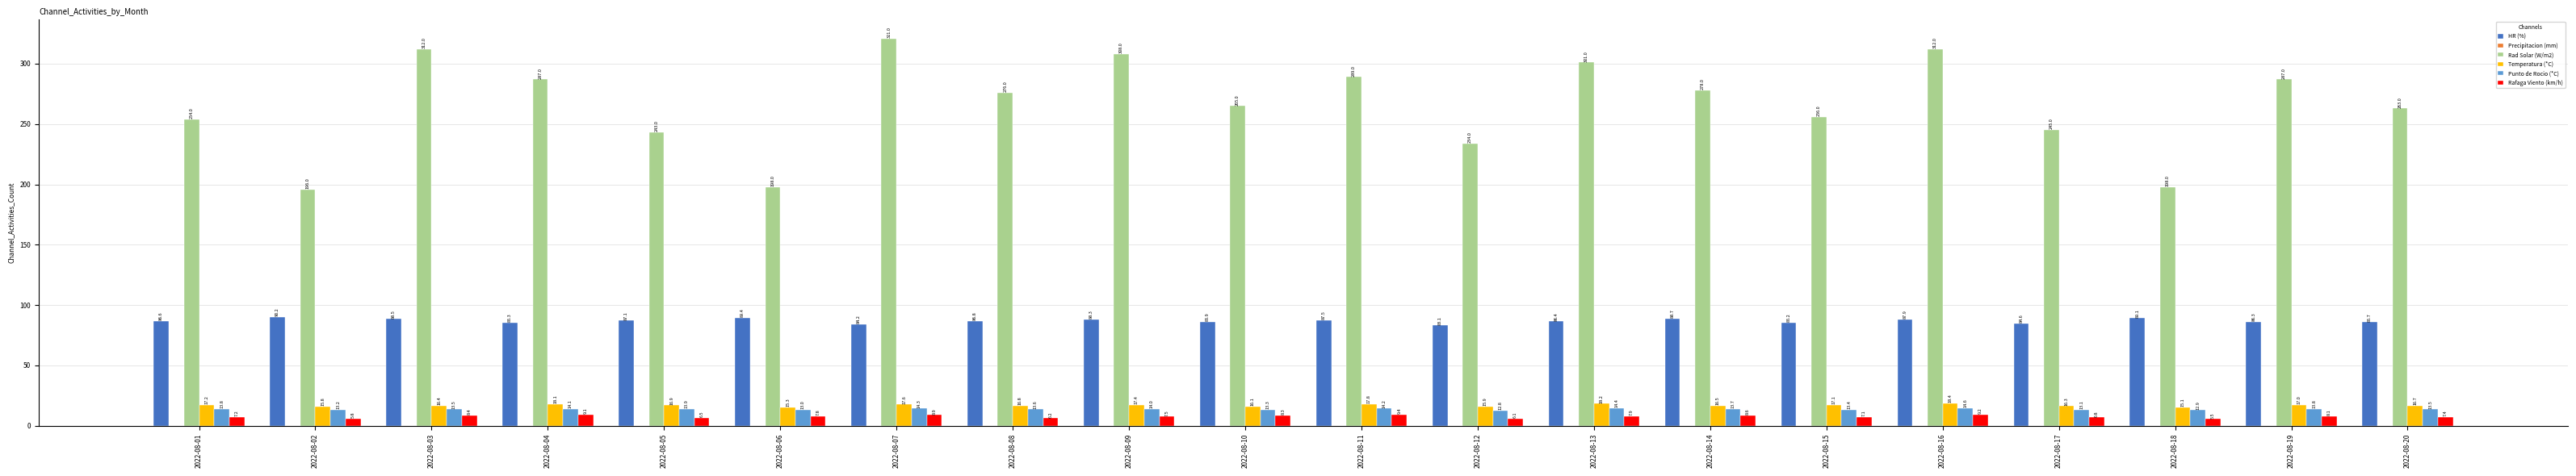

Reading left to right, what are all the values shown in this chart?

HR (%): 2022-08-01=86.6	2022-08-02=90.2	2022-08-03=88.5	2022-08-04=85.3	2022-08-05=87.1	2022-08-06=89.4	2022-08-07=84.2	2022-08-08=86.8	2022-08-09=88.3	2022-08-10=85.9	2022-08-11=87.5	2022-08-12=83.1	2022-08-13=86.4	2022-08-14=88.7	2022-08-15=85.2	2022-08-16=87.9	2022-08-17=84.6	2022-08-18=89.1	2022-08-19=86.3	2022-08-20=85.7
Rad Solar (W/m2): 2022-08-01=254.0	2022-08-02=196.0	2022-08-03=312.0	2022-08-04=287.0	2022-08-05=243.0	2022-08-06=198.0	2022-08-07=321.0	2022-08-08=276.0	2022-08-09=308.0	2022-08-10=265.0	2022-08-11=289.0	2022-08-12=234.0	2022-08-13=301.0	2022-08-14=278.0	2022-08-15=256.0	2022-08-16=312.0	2022-08-17=245.0	2022-08-18=198.0	2022-08-19=287.0	2022-08-20=263.0
Temperatura (*C): 2022-08-01=17.2	2022-08-02=15.8	2022-08-03=16.4	2022-08-04=18.1	2022-08-05=16.9	2022-08-06=15.3	2022-08-07=17.6	2022-08-08=16.8	2022-08-09=17.4	2022-08-10=16.1	2022-08-11=17.8	2022-08-12=15.9	2022-08-13=18.2	2022-08-14=16.5	2022-08-15=17.1	2022-08-16=18.4	2022-08-17=16.3	2022-08-18=15.1	2022-08-19=17.0	2022-08-20=16.7
Punto de Rocio (*C): 2022-08-01=13.8	2022-08-02=13.2	2022-08-03=13.5	2022-08-04=14.1	2022-08-05=13.9	2022-08-06=13.0	2022-08-07=14.3	2022-08-08=13.6	2022-08-09=14.0	2022-08-10=13.3	2022-08-11=14.2	2022-08-12=12.8	2022-08-13=14.4	2022-08-14=13.7	2022-08-15=13.4	2022-08-16=14.6	2022-08-17=13.1	2022-08-18=12.9	2022-08-19=13.8	2022-08-20=13.5
Rafaga Viento (km/h): 2022-08-01=7.2	2022-08-02=5.8	2022-08-03=8.4	2022-08-04=9.1	2022-08-05=6.5	2022-08-06=7.8	2022-08-07=8.9	2022-08-08=6.2	2022-08-09=7.5	2022-08-10=8.3	2022-08-11=9.4	2022-08-12=6.1	2022-08-13=7.9	2022-08-14=8.6	2022-08-15=7.1	2022-08-16=9.2	2022-08-17=6.8	2022-08-18=5.5	2022-08-19=8.1	2022-08-20=7.4